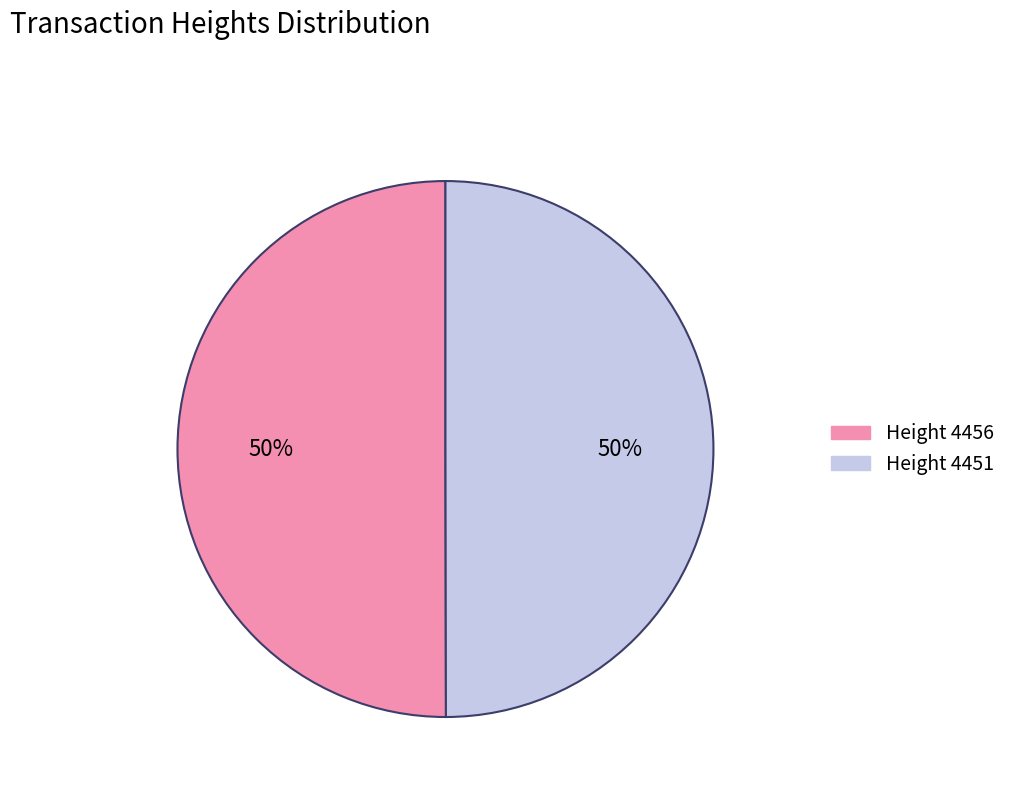

Combined, do Height 4451 and Height 4456 account for over 50%?

Yes